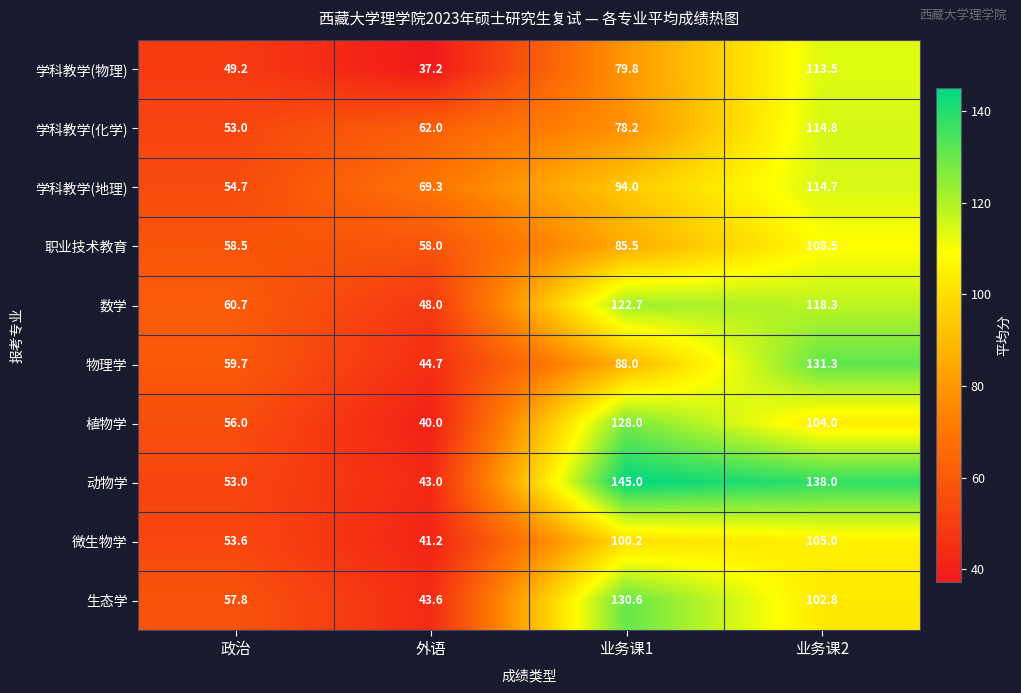

True or false: 数学 has a value of 122.7 at 业务课1.

True